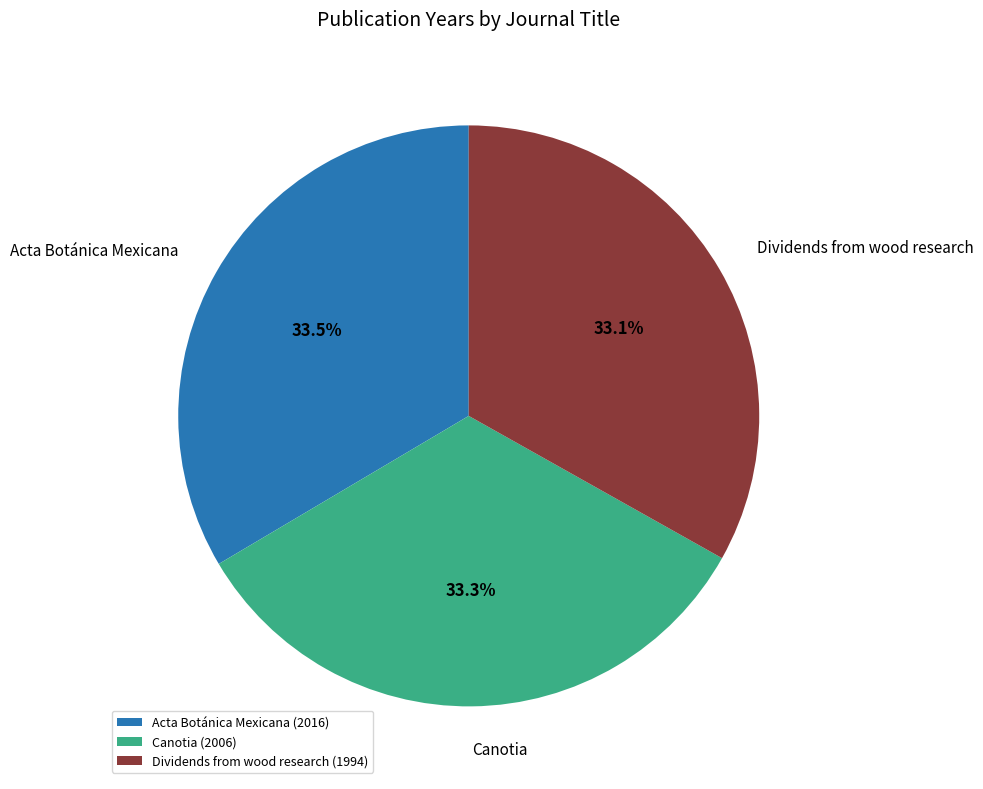

Approximately how many times larger is the value at Dividends from wood research compared to Acta Botánica Mexicana?

1.0